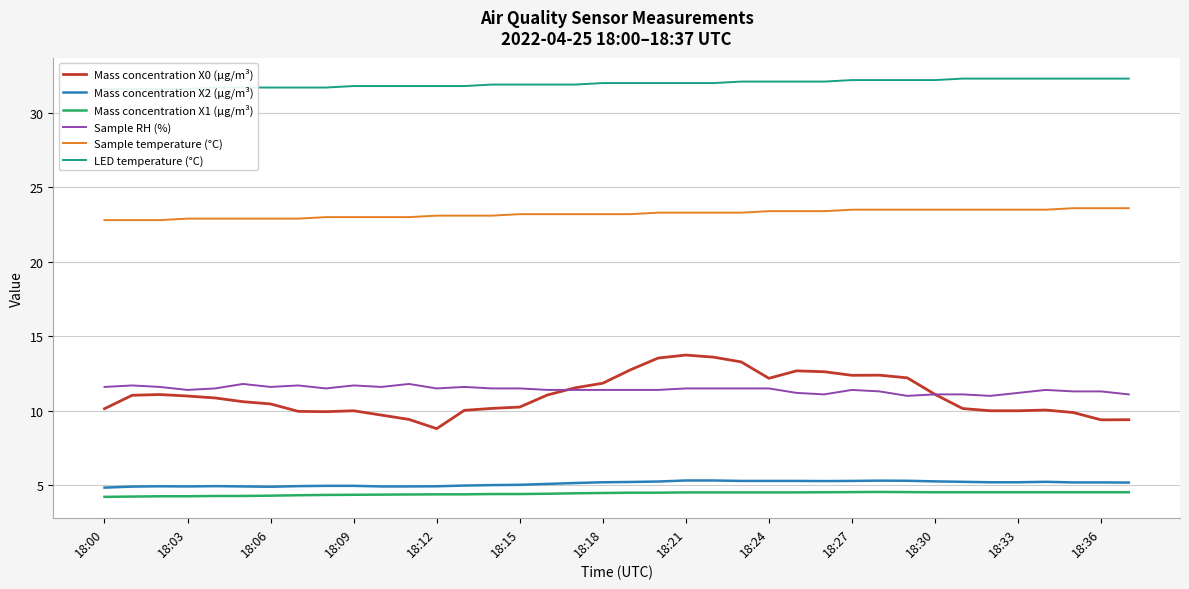

In Mass concentration X1 (μg/m³), how many points are higher than both neighbors (excluding endpoints)?

1